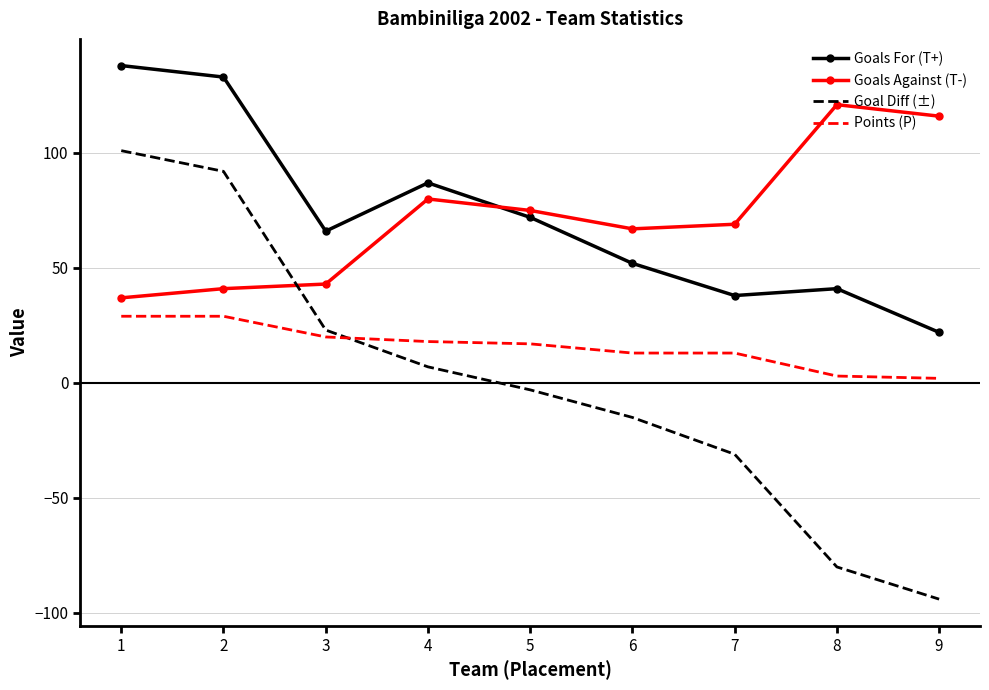

What are all the series names shown in the legend?

Goals For (T+), Goals Against (T-), Goal Diff (±), Points (P)